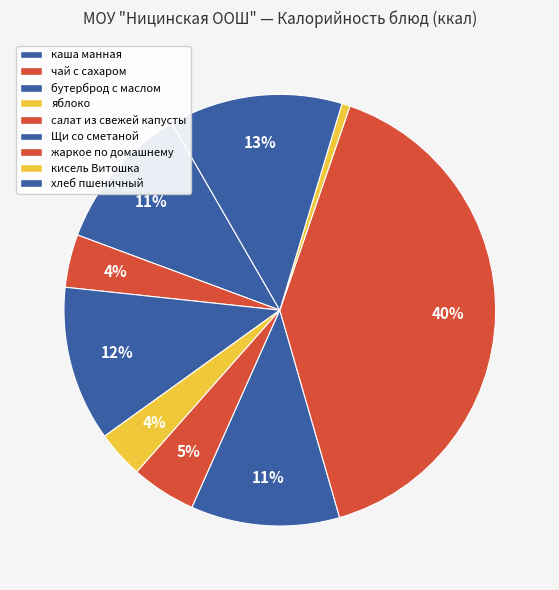

To the nearest percent, what is the difference between the largest and smallest slice percentages?

40%